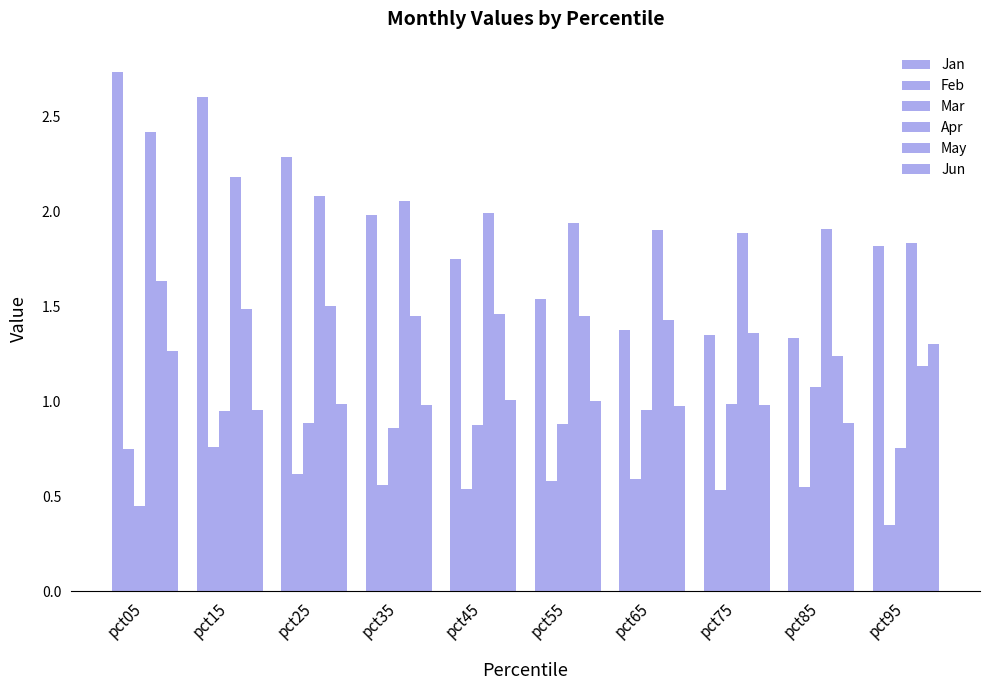

Count the number of data series in this chart.

6